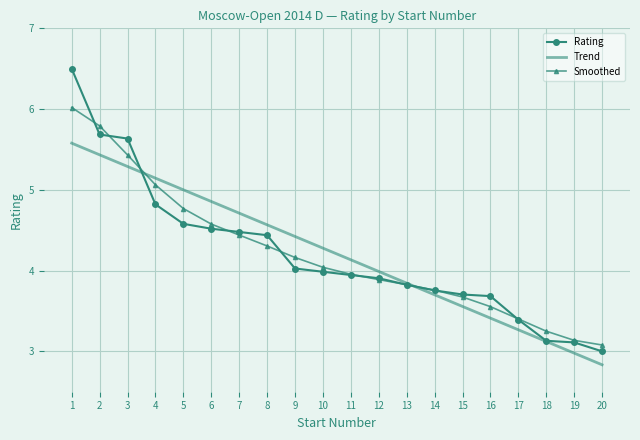

What is the total value across all series at 4?

15.0